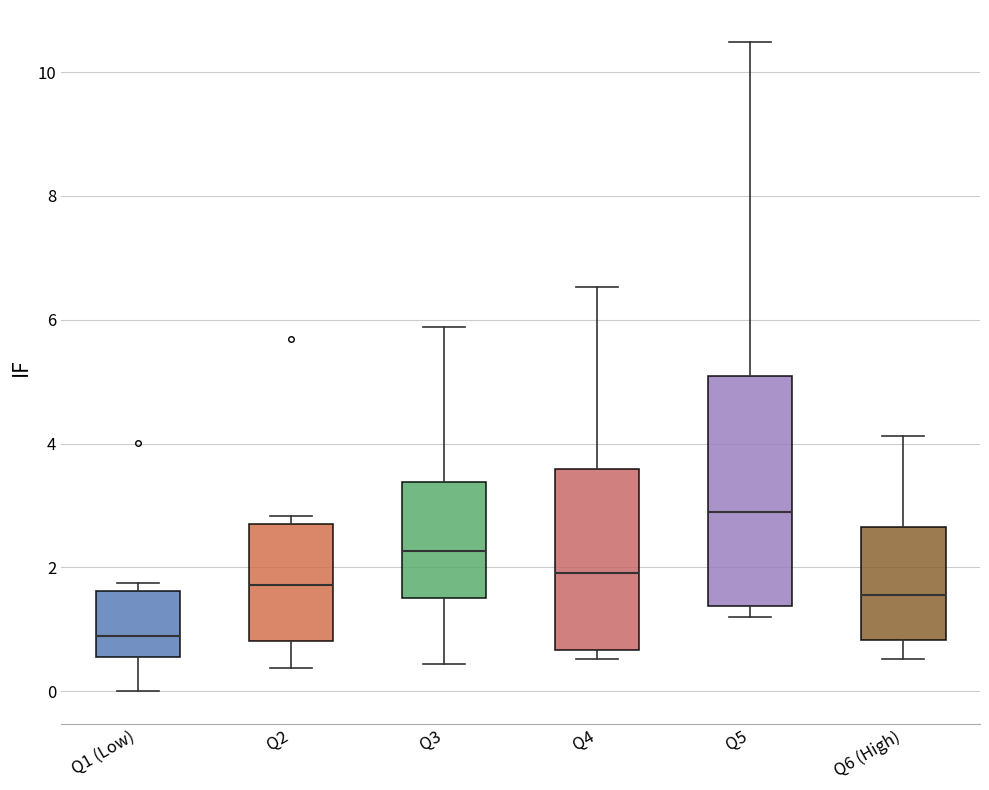

Which box is the tallest, from its lower edge to its upper edge?

Q5